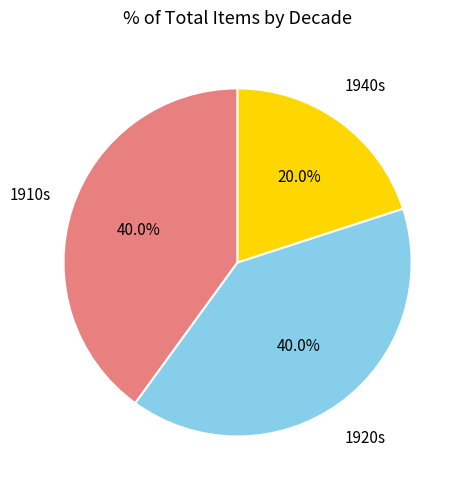

Does any single category account for the majority?

No